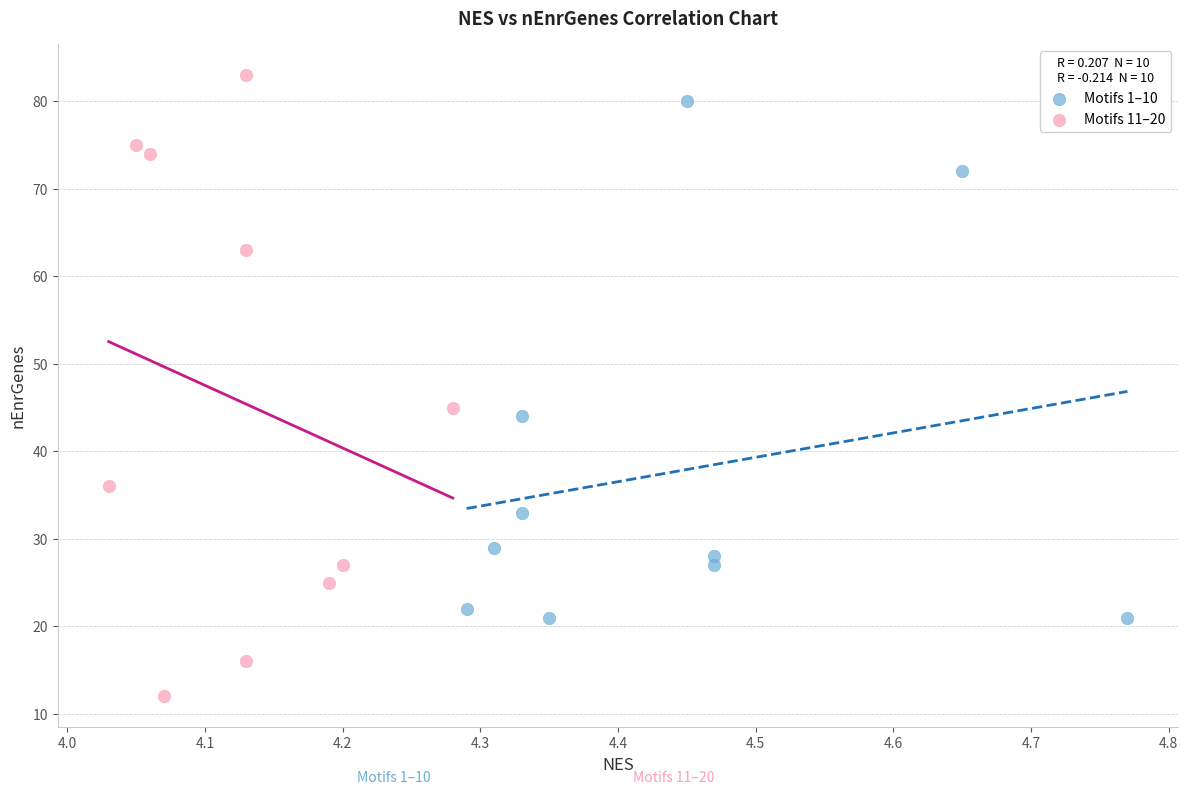

Which series has the widest spread of Y values?

Motifs 11–20